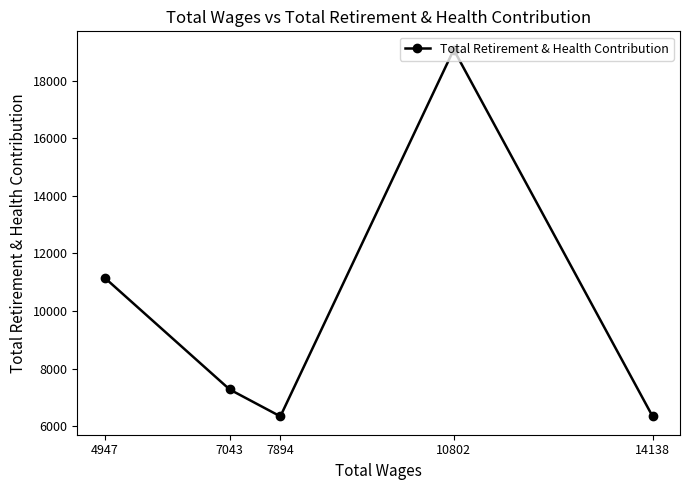

What is the average value?

10039